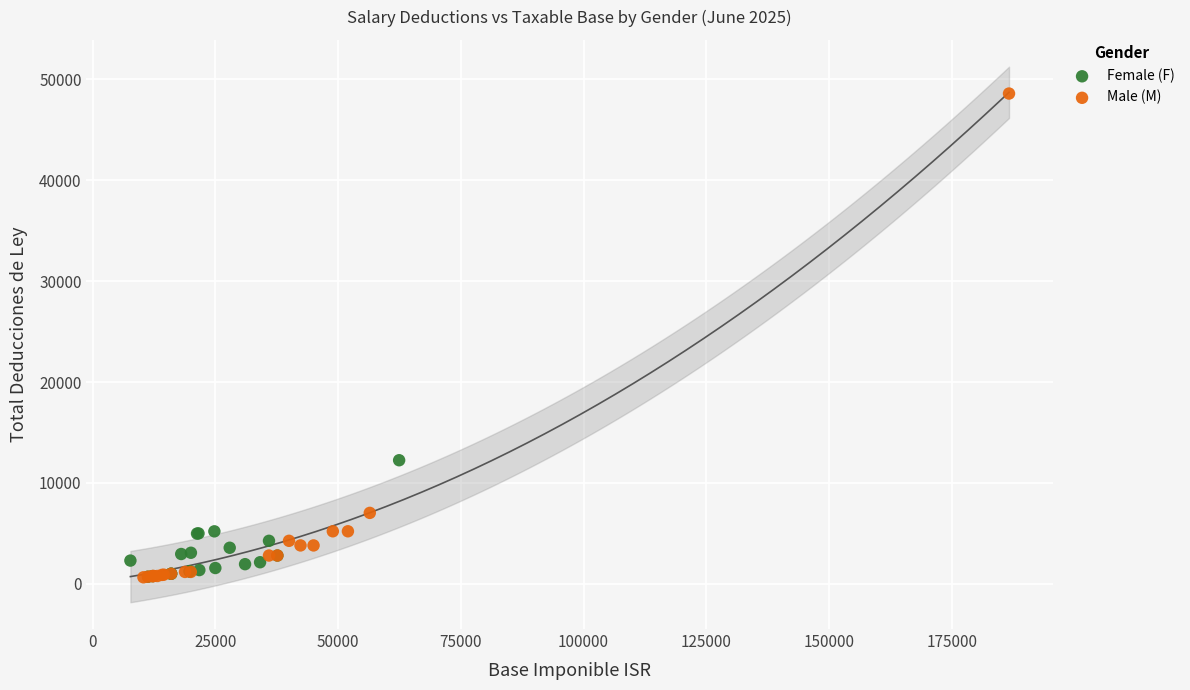

Which series contains the highest Y value?

Male (M)